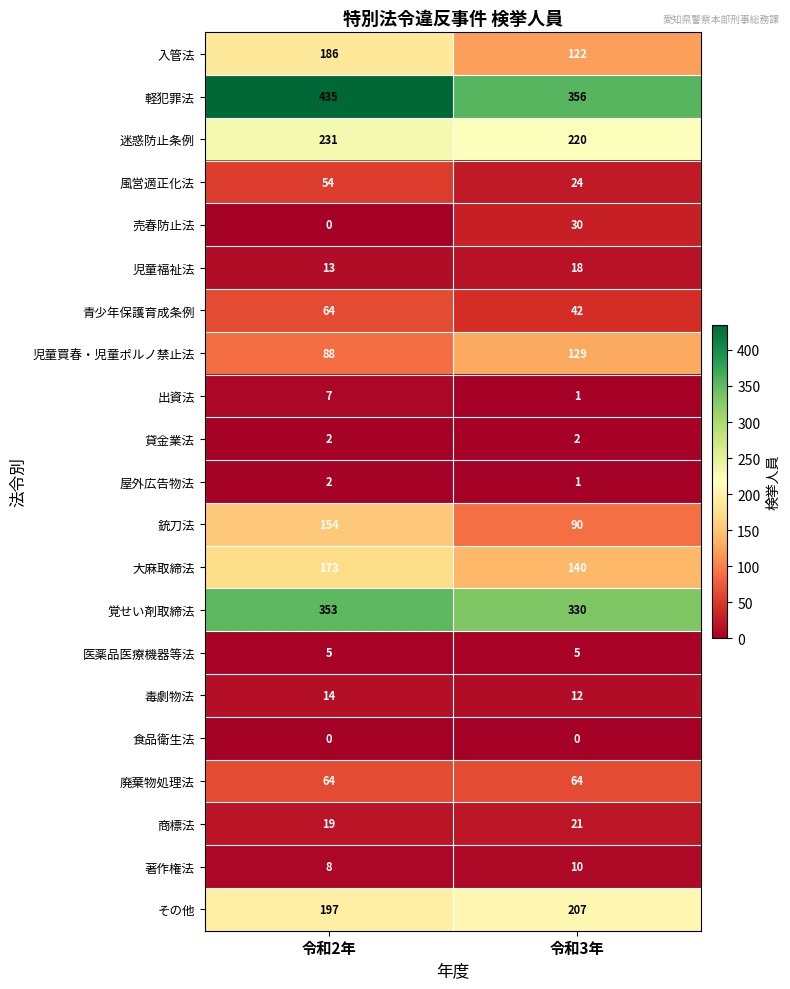

Where is 屋外広告物法 nearest to the value 1?

令和3年